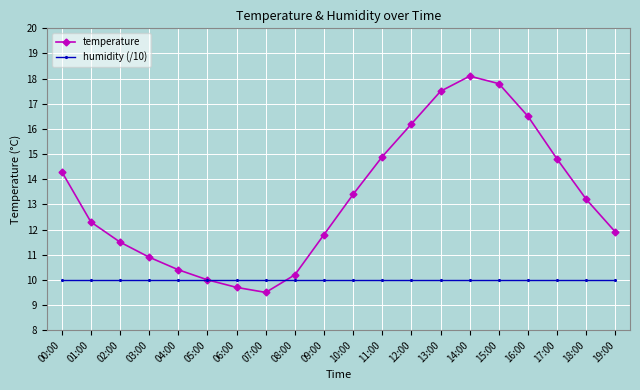

Which series has the largest total across all categories?

temperature